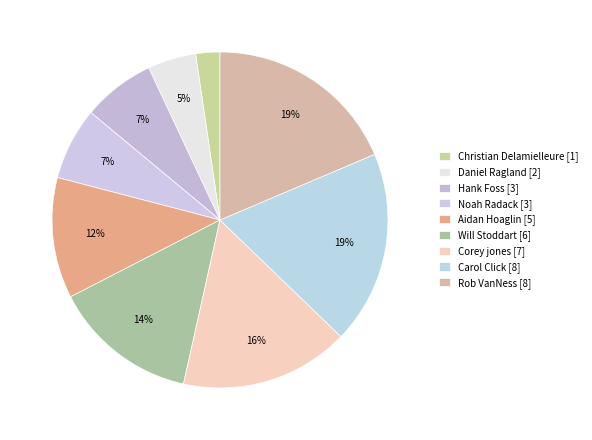

How many slices are in this pie chart?

9